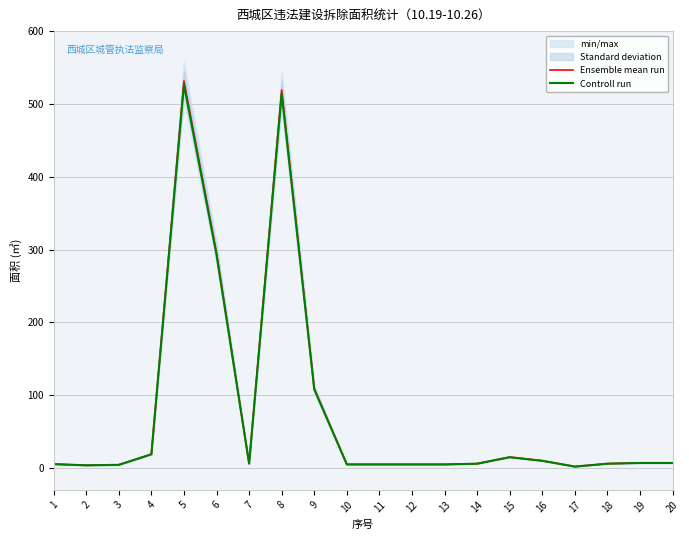

At which label is Controll run closest to 264?

6